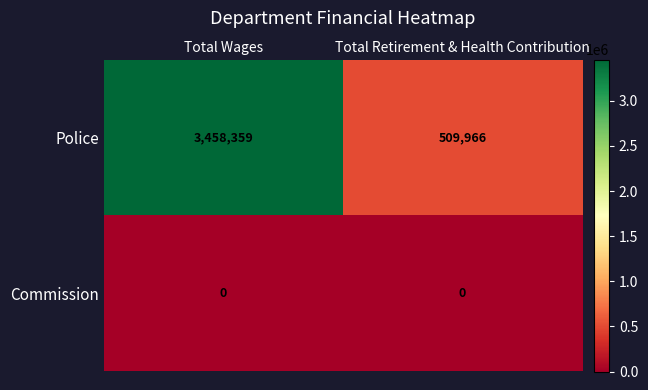

What is the spread (max minus min) of values at Total Wages?

3458359